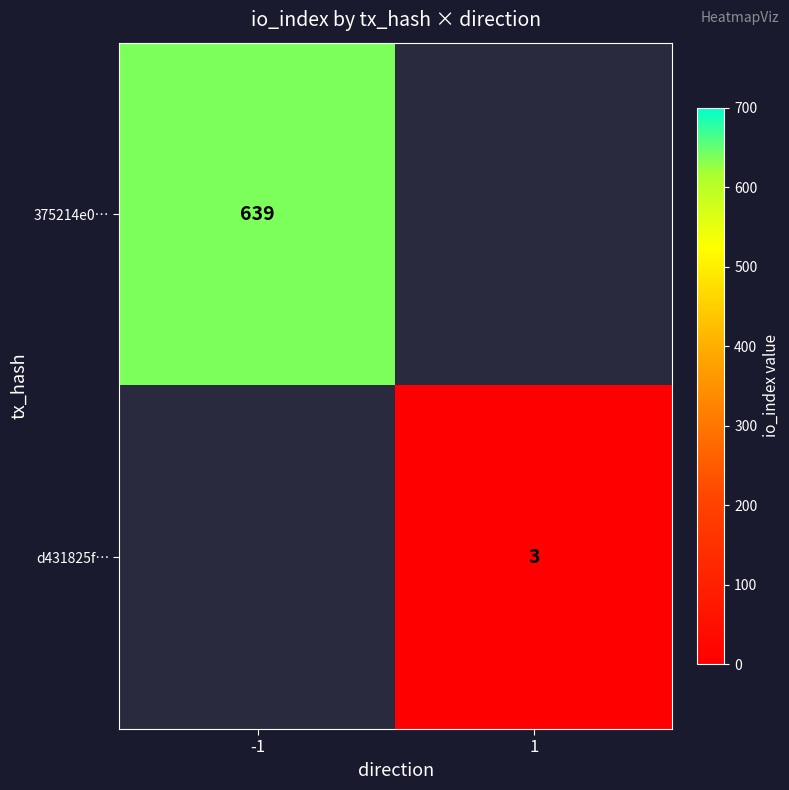

The d431825f… series shows 3 at 1. True or false?

True